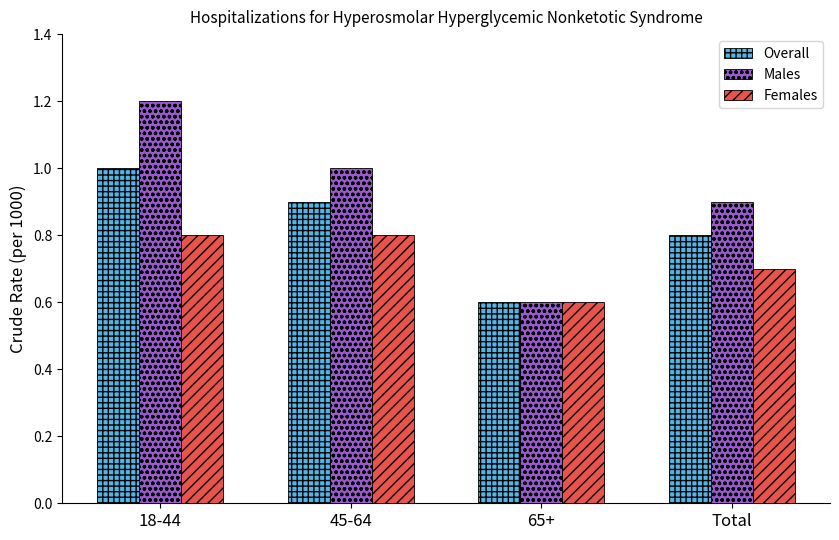

At which category is the sum across all series the highest?

18-44